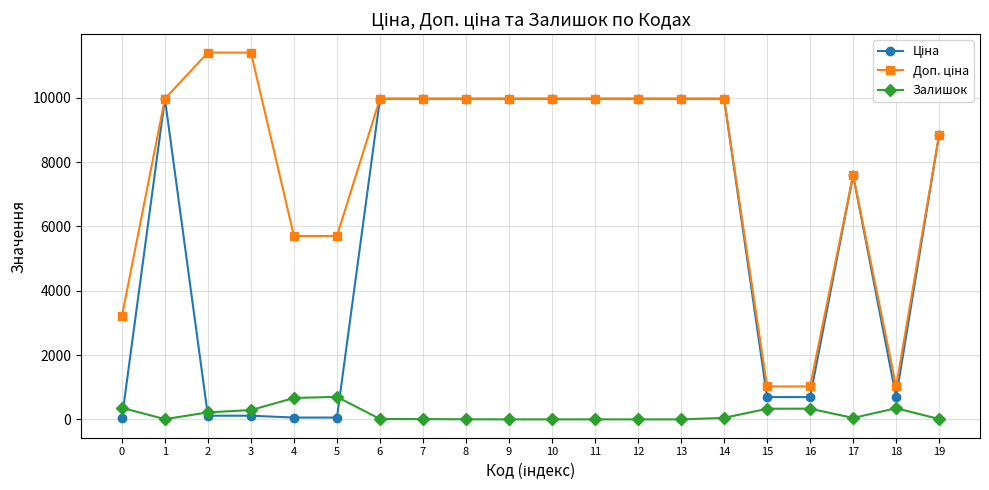

Is it true that Залишок equals 360.0 at 0?

True